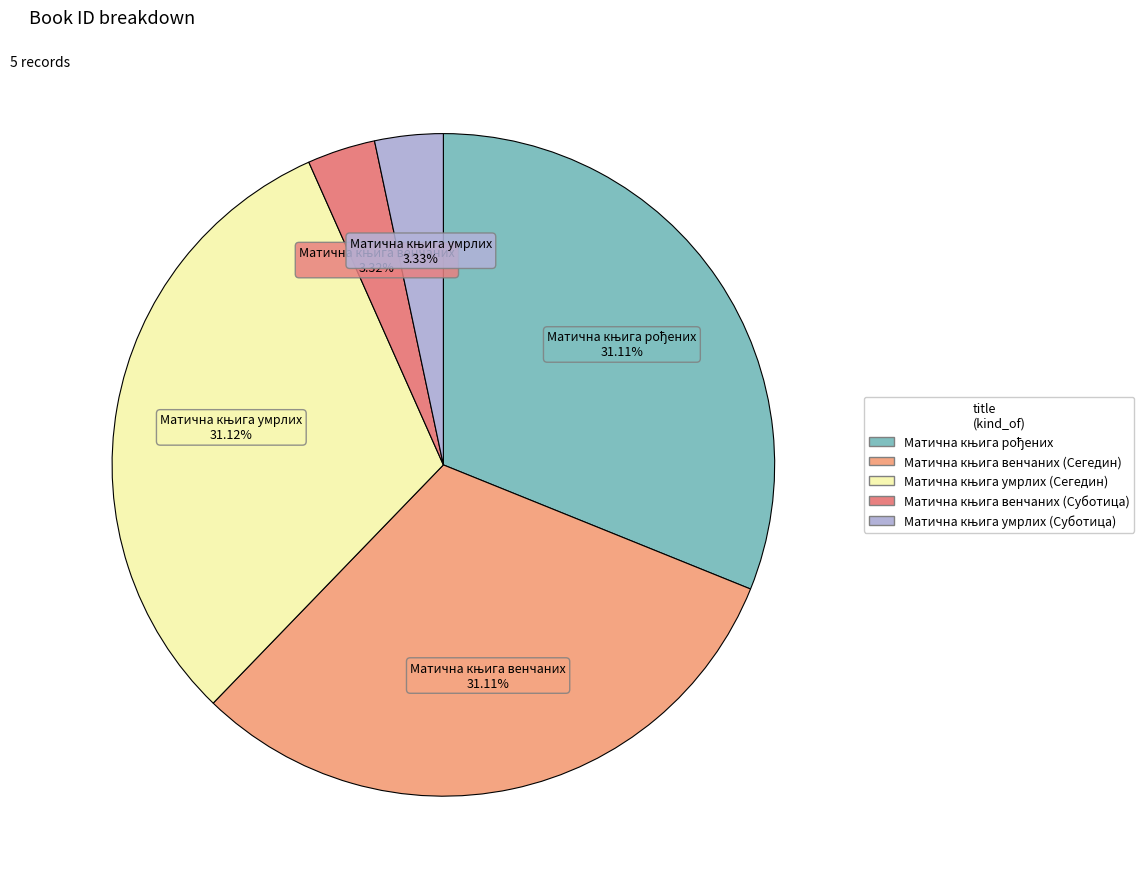

How many slices are in this pie chart?

5